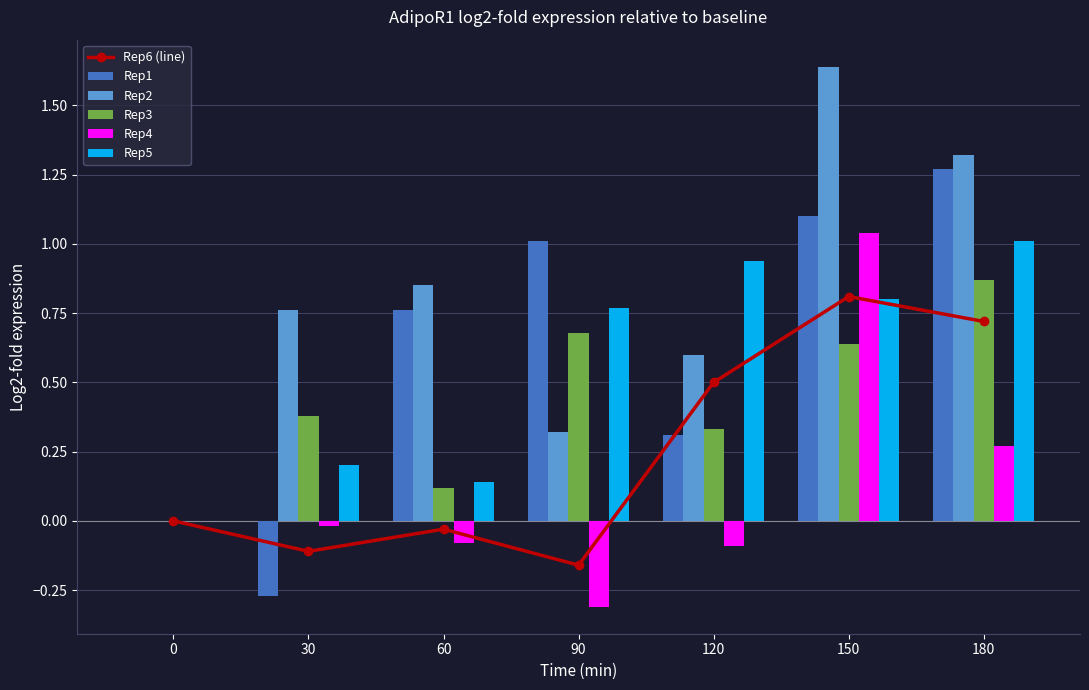

Which series changed the most between 60 and 90?

Rep5